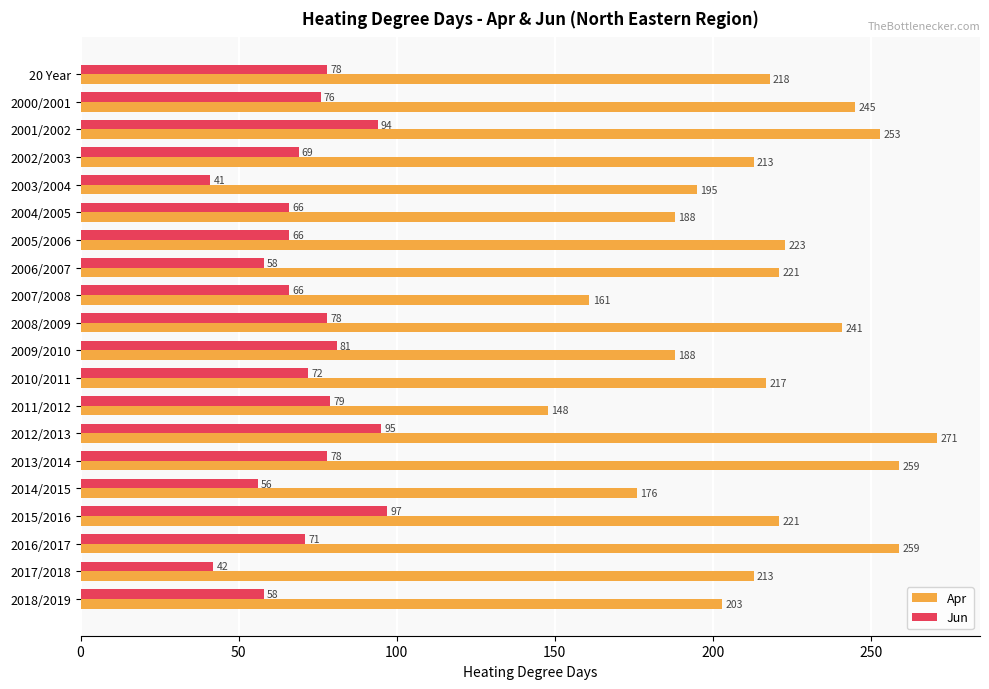

What is the average value of the Jun series?

71